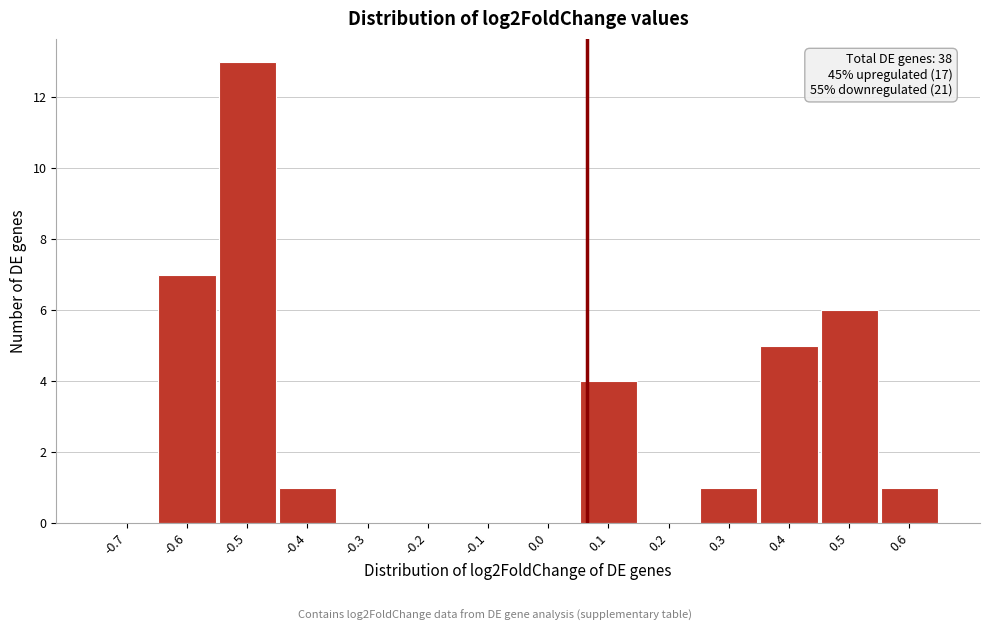

Reading right to left, what are all the values shown in this chart?

0.6=1	0.5=6	0.4=5	0.3=1	0.2=0	0.1=4	0.0=0	-0.1=0	-0.2=0	-0.3=0	-0.4=1	-0.5=13	-0.6=7	-0.7=0